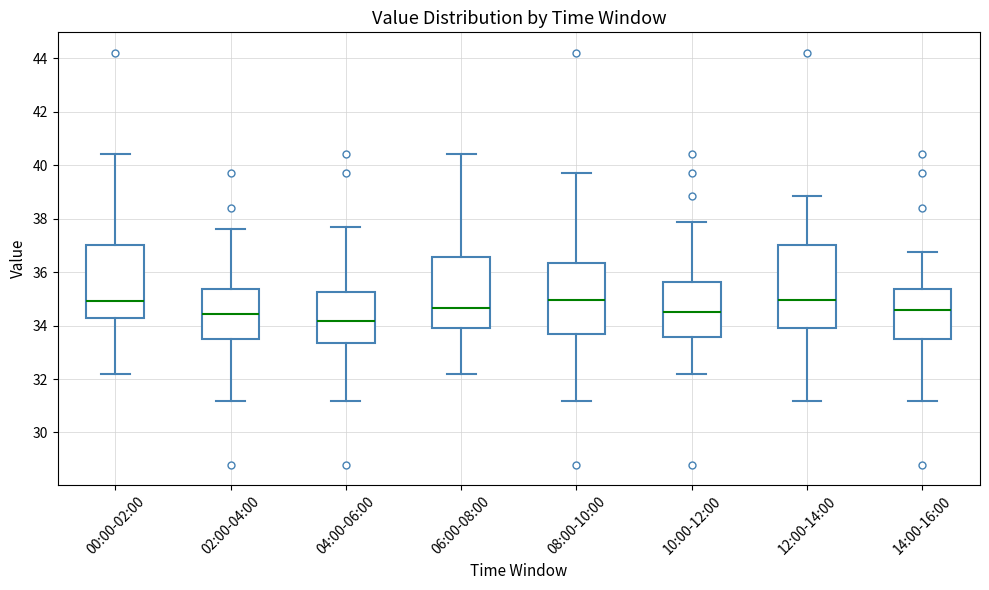

Which box is the tallest, from its lower edge to its upper edge?

12:00-14:00